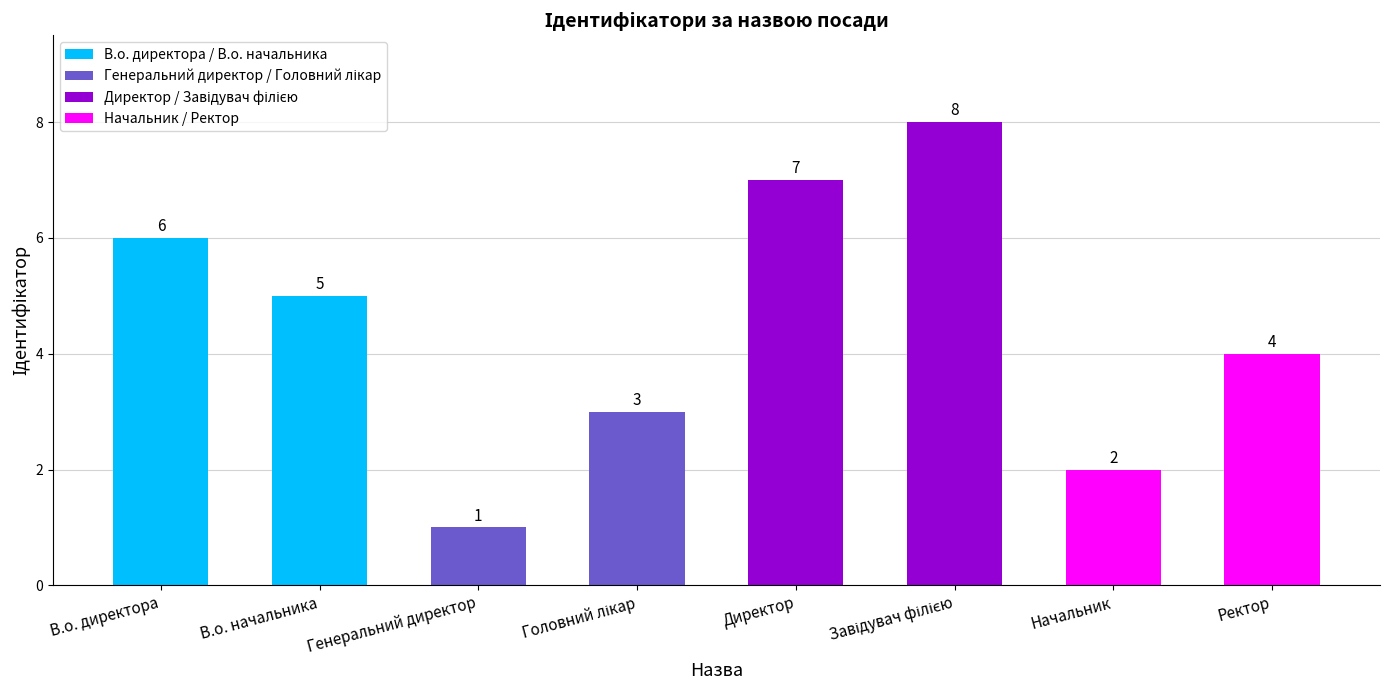

True or false: the data shows 2 at Начальник.

True